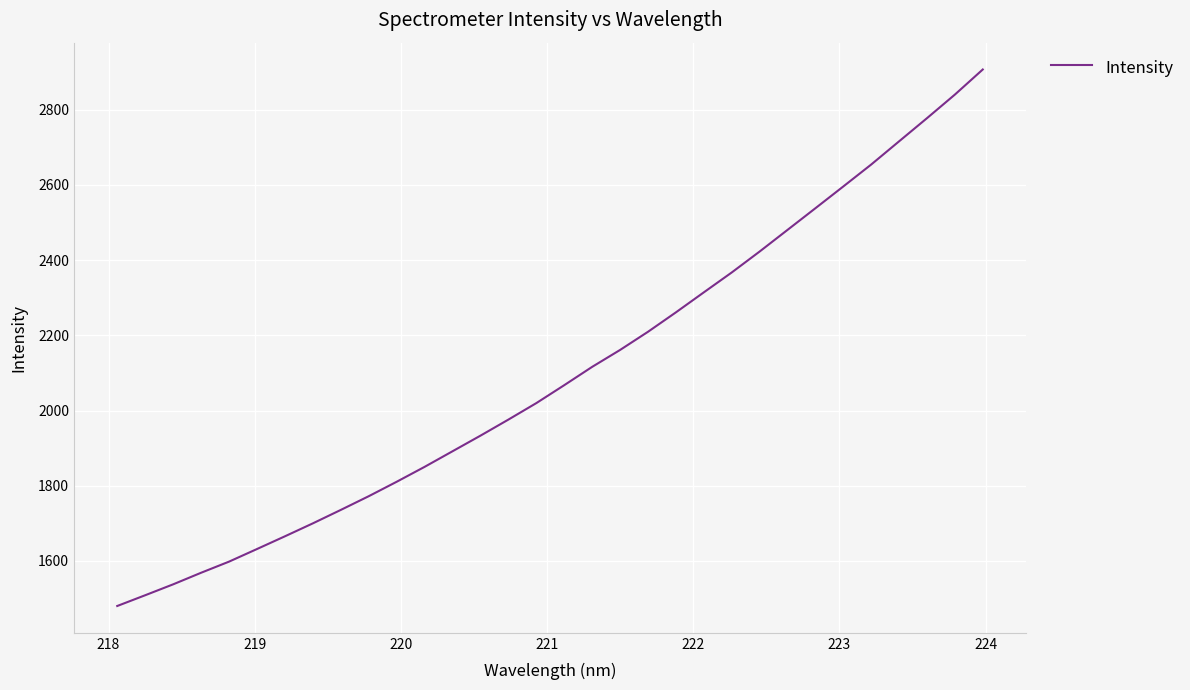

What is the smallest value displayed?

1480.4